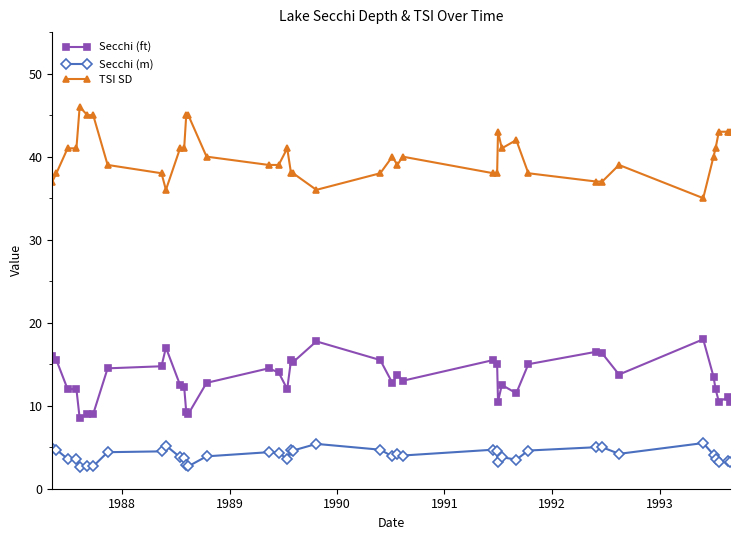

List the series in order of their peak value, highest first.

TSI SD, Secchi (ft), Secchi (m)